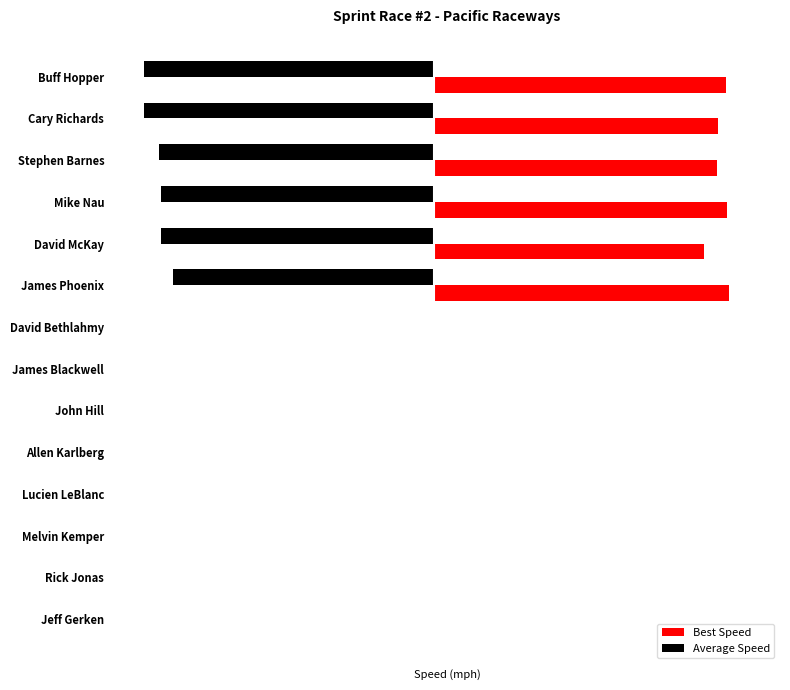

List the series in order of their overall mean, lowest first.

Average Speed, Best Speed